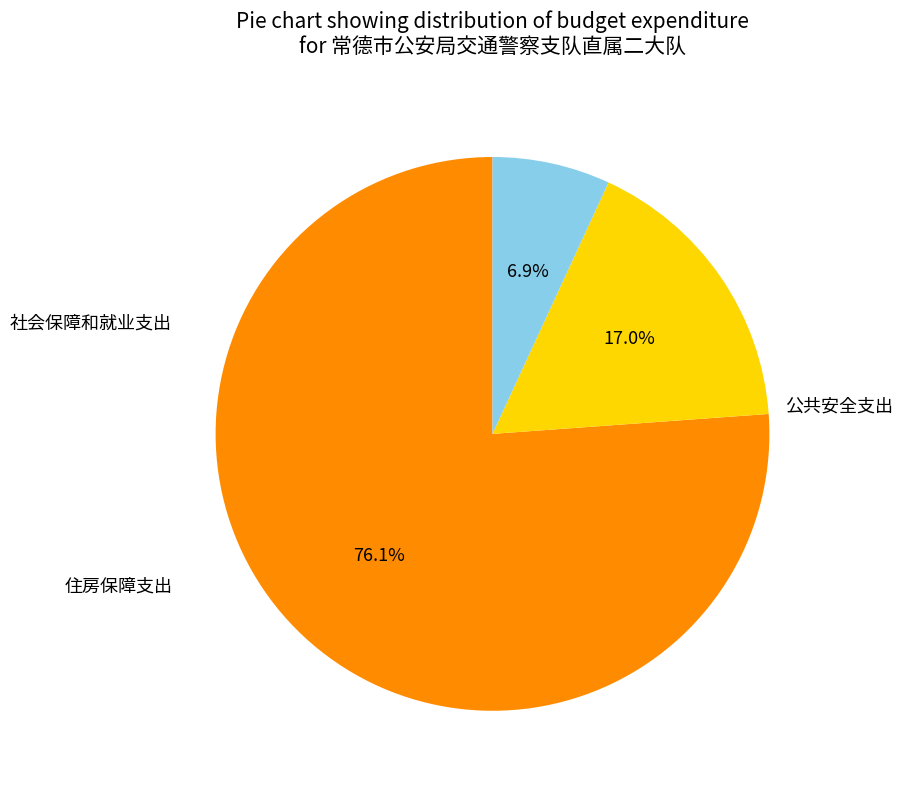

To the nearest percent, what portion does 公共安全支出 represent?

76%